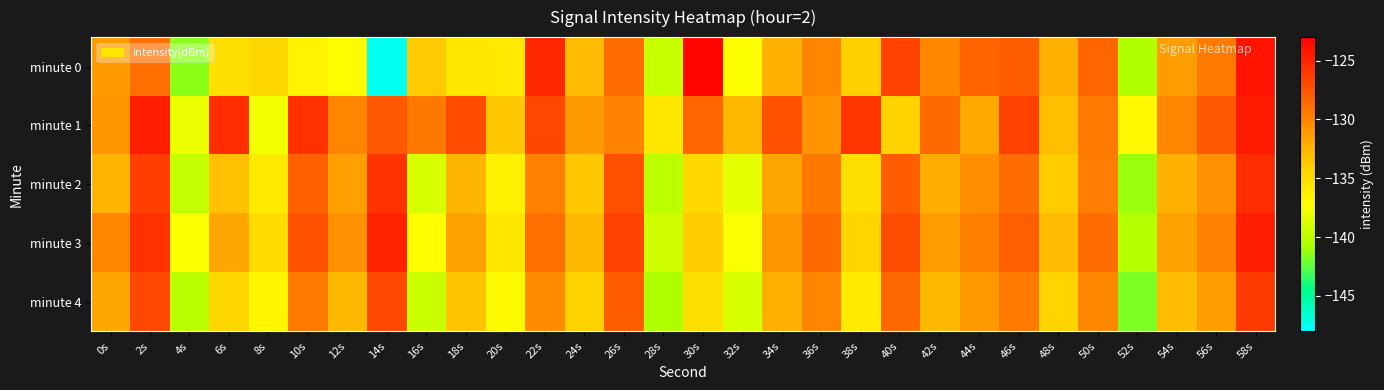

Reading left to right, what are all the values shown in this chart?

minute 0: 0s=-131.2	2s=-128.9	4s=-141.5	6s=-135.1	8s=-134.5	10s=-136.5	12s=-137.1	14s=-147.5	16s=-133.7	18s=-135.7	20s=-135.8	22s=-125.1	24s=-132.8	26s=-128.7	28s=-139.6	30s=-123.3	32s=-137.4	34s=-132.2	36s=-130.0	38s=-134.0	40s=-126.5	42s=-130.2	44s=-128.3	46s=-127.9	48s=-132.2	50s=-128.3	52s=-140.5	54s=-131.3	56s=-129.4	58s=-124.1
minute 1: 0s=-130.9	2s=-124.6	4s=-138.1	6s=-125.4	8s=-137.8	10s=-125.6	12s=-130.0	14s=-127.6	16s=-129.3	18s=-127.0	20s=-133.5	22s=-126.8	24s=-131.2	26s=-129.9	28s=-135.6	30s=-128.4	32s=-132.7	34s=-127.3	36s=-130.8	38s=-125.9	40s=-134.2	42s=-128.6	44s=-131.9	46s=-126.5	48s=-133.1	50s=-129.4	52s=-136.8	54s=-130.1	56s=-127.7	58s=-124.5
minute 2: 0s=-132.5	2s=-126.3	4s=-139.7	6s=-133.2	8s=-135.8	10s=-128.1	12s=-131.4	14s=-125.7	16s=-138.9	18s=-132.6	20s=-136.3	22s=-129.8	24s=-133.5	26s=-127.2	28s=-140.1	30s=-134.6	32s=-138.3	34s=-131.7	36s=-129.3	38s=-135.1	40s=-127.9	42s=-132.1	44s=-130.5	46s=-128.8	48s=-133.7	50s=-129.6	52s=-141.2	54s=-132.3	56s=-130.7	58s=-125.4
minute 3: 0s=-130.2	2s=-125.6	4s=-137.4	6s=-131.8	8s=-134.9	10s=-127.3	12s=-130.6	14s=-124.8	16s=-137.2	18s=-131.5	20s=-135.6	22s=-128.9	24s=-132.8	26s=-126.5	28s=-139.3	30s=-133.7	32s=-137.5	34s=-130.9	36s=-128.6	38s=-134.4	40s=-127.1	42s=-131.3	44s=-129.7	46s=-128.0	48s=-132.9	50s=-128.8	52s=-140.4	54s=-131.5	56s=-129.9	58s=-124.7
minute 4: 0s=-131.8	2s=-126.9	4s=-140.2	6s=-134.5	8s=-136.7	10s=-129.4	12s=-132.7	14s=-126.9	16s=-139.5	18s=-133.3	20s=-137.0	22s=-130.4	24s=-134.2	26s=-127.9	28s=-140.7	30s=-135.1	32s=-138.9	34s=-132.2	36s=-130.0	38s=-135.8	40s=-128.5	42s=-132.7	44s=-131.1	46s=-129.4	48s=-134.3	50s=-130.2	52s=-141.8	54s=-132.9	56s=-131.3	58s=-126.1